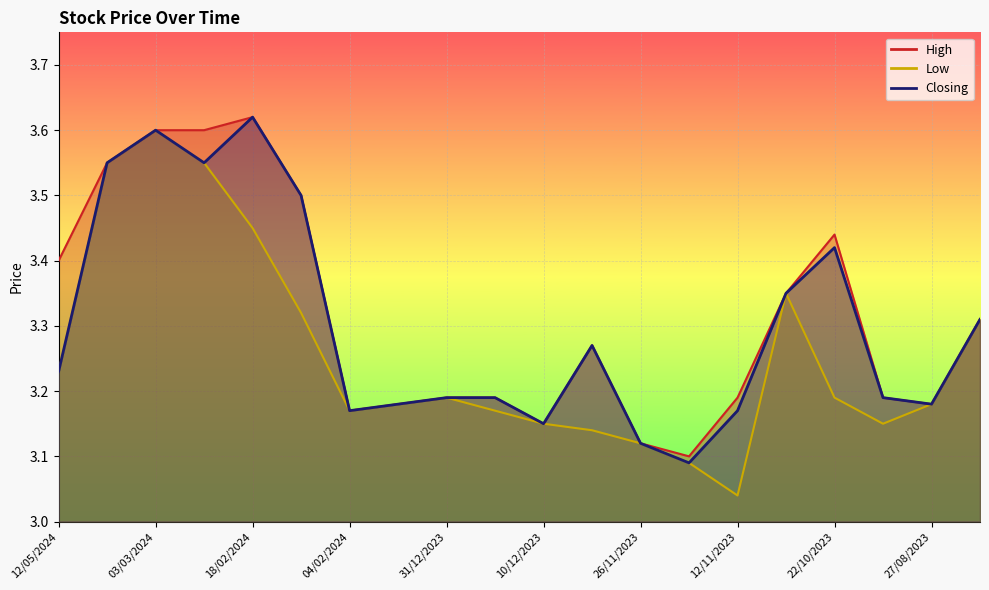

What is the difference between the Low values at 03/12/2023 and 21/04/2024?

0.4